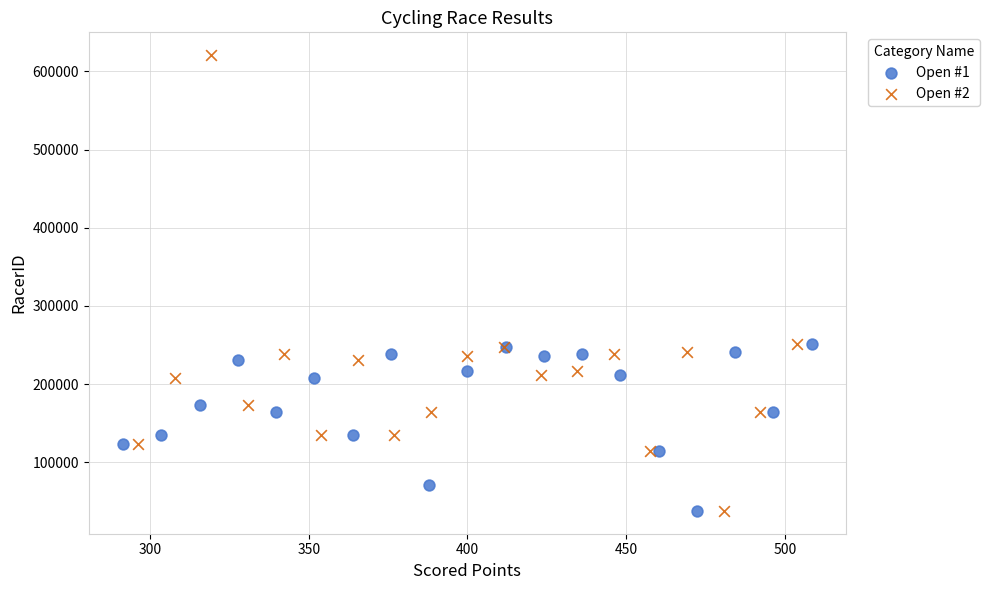

Which series reaches the maximum Y coordinate?

Open #2